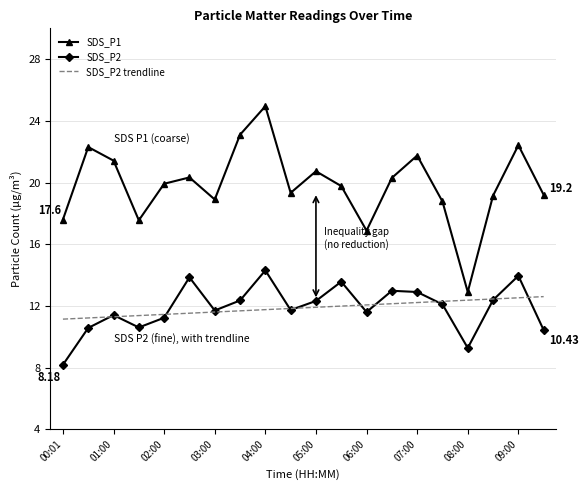

In SDS_P1, how many points are lower than both neighbors (excluding endpoints)?

5